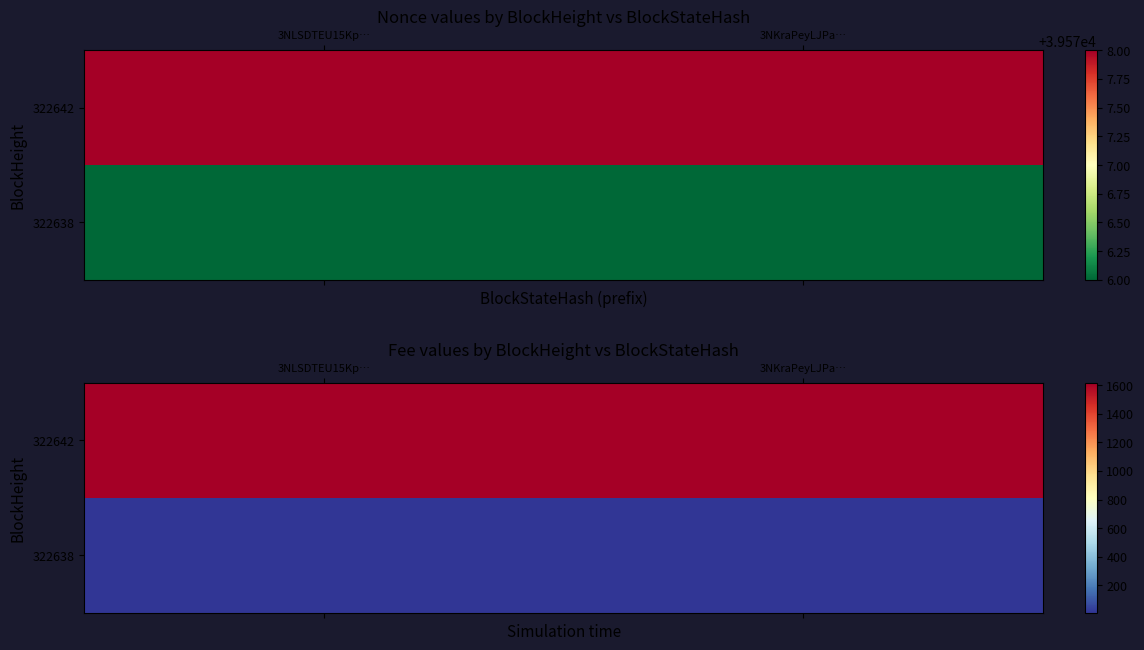

List the series in order of their peak value, lowest first.

322638, 322642